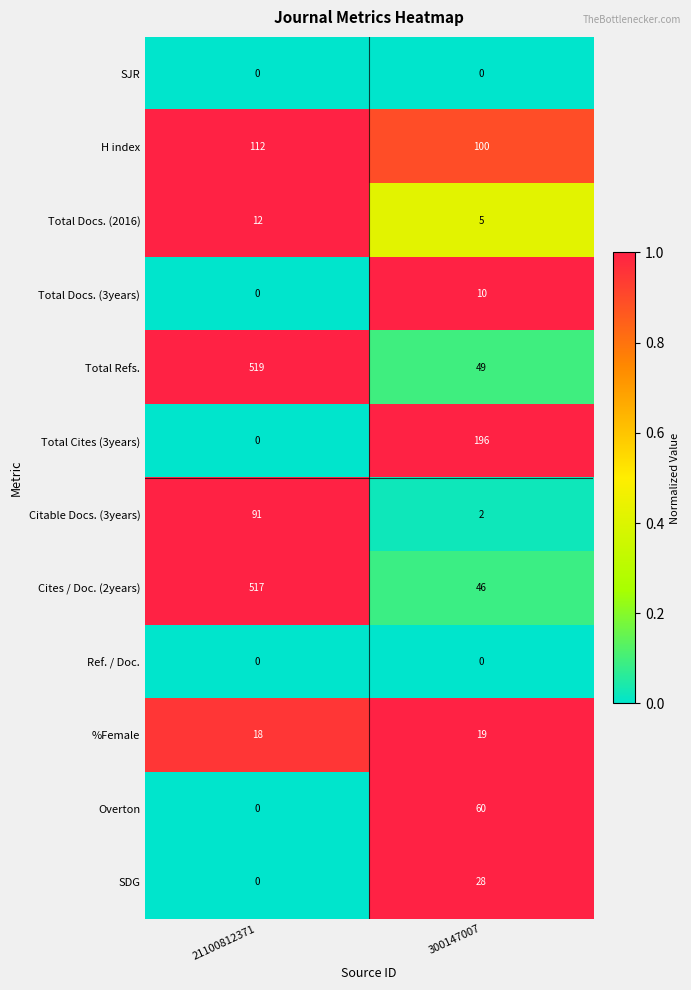

Where is Total Cites (3years) nearest to the value 98?

21100812371